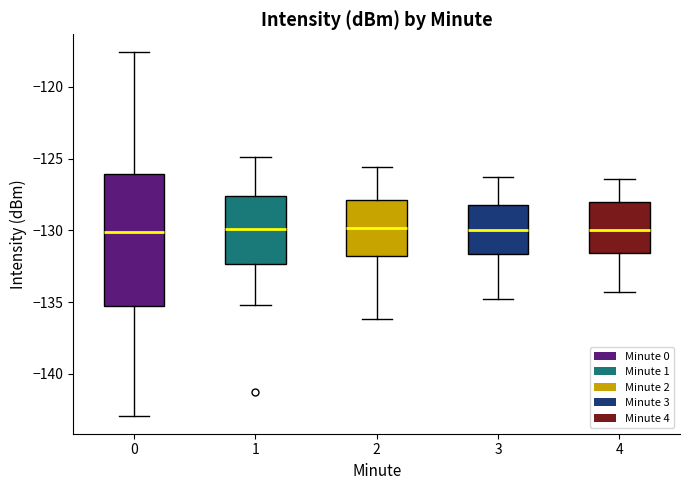

Where is the upper edge of the box at x = 0 on the y-axis? The values are not printed on the chart, so give them approximately, as read against the axis.

-126.0